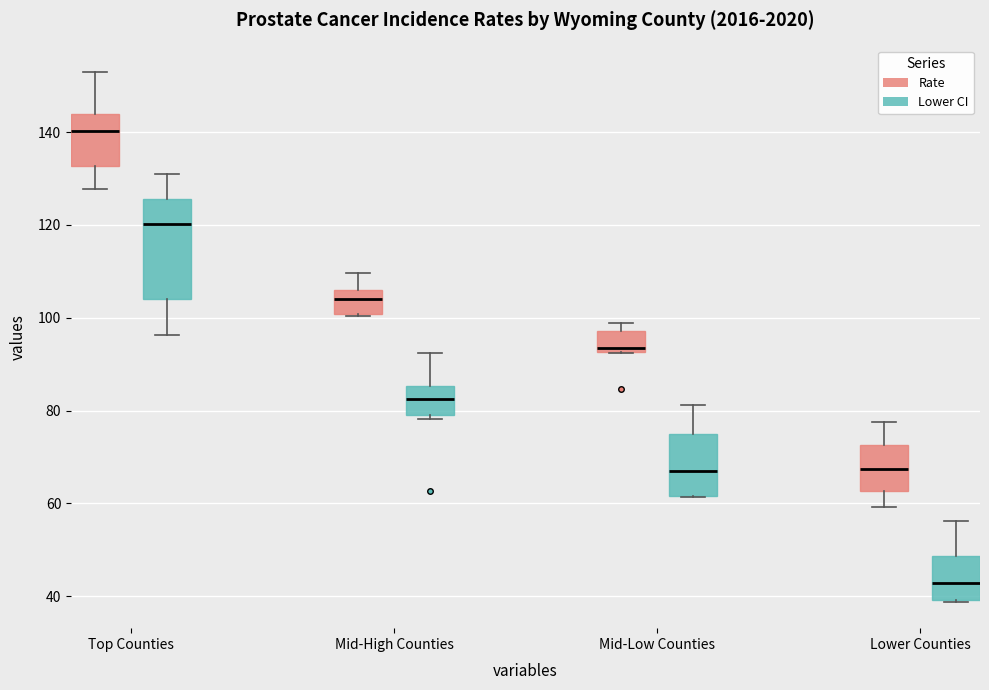

Reading left to right, read every box against the y-axis: the position of its median line, the range the box covers, and the ends of its whiskers. The values are not printed on the chart, so give them approximately, as read against the axis.

Top Counties (Rate): median 140, box 132 to 144, whiskers 128 to 154
Top Counties (Lower CI): median 120, box 104 to 126, whiskers 96 to 132
Mid-High Counties (Rate): median 104, box 100 to 106, whiskers 100 (just below the box's lower edge) to 110
Mid-High Counties (Lower CI): median 82, box 80 to 86, whiskers 78 to 92
Mid-Low Counties (Rate): median 94, box 92 to 98, whiskers 92 to 98 (just above the box's upper edge)
Mid-Low Counties (Lower CI): median 66, box 62 to 76, whiskers 62 to 82
Lower Counties (Rate): median 68, box 62 to 72, whiskers 60 to 78
Lower Counties (Lower CI): median 42, box 40 to 48, whiskers 38 to 56